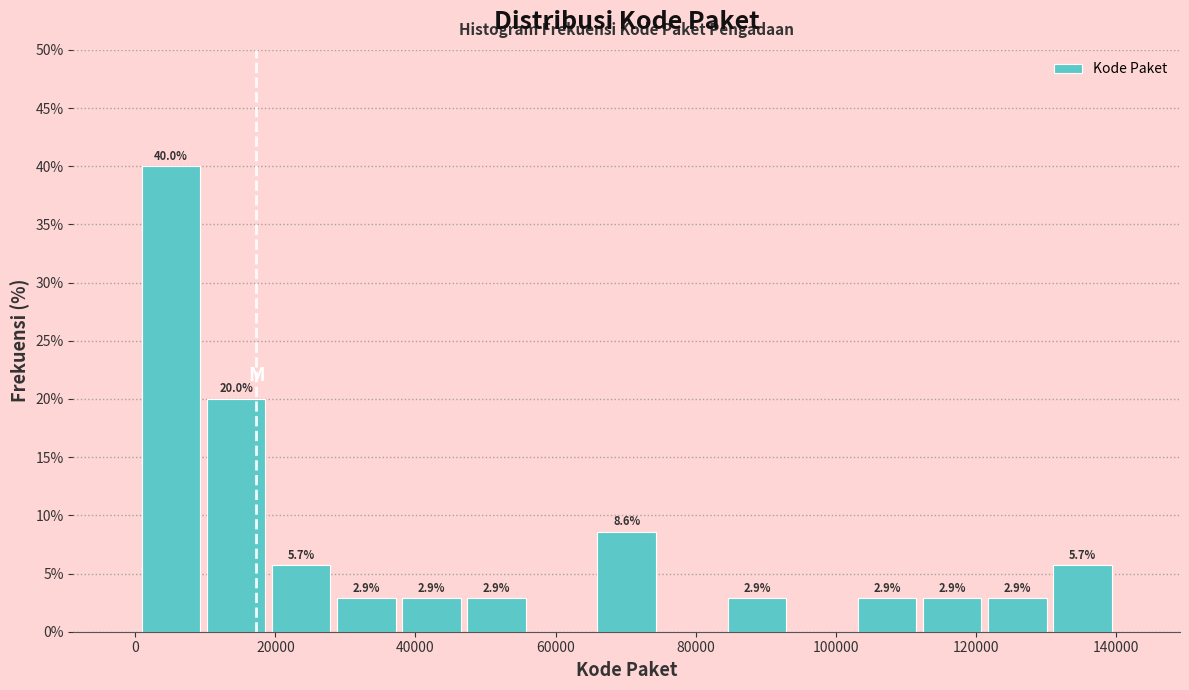

Which range on the x-axis has the tallest bar?

0 to 10000